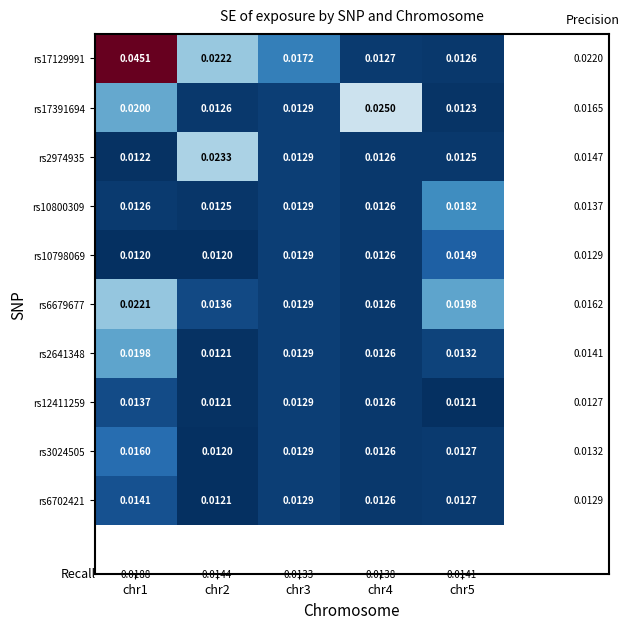

Which series has the largest total across all categories?

rs17129991